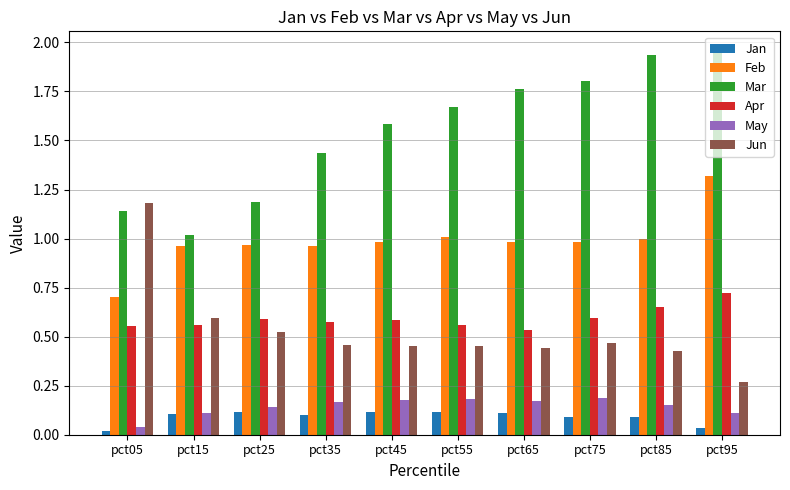

At which category does the chart reach its peak across all series?

pct95